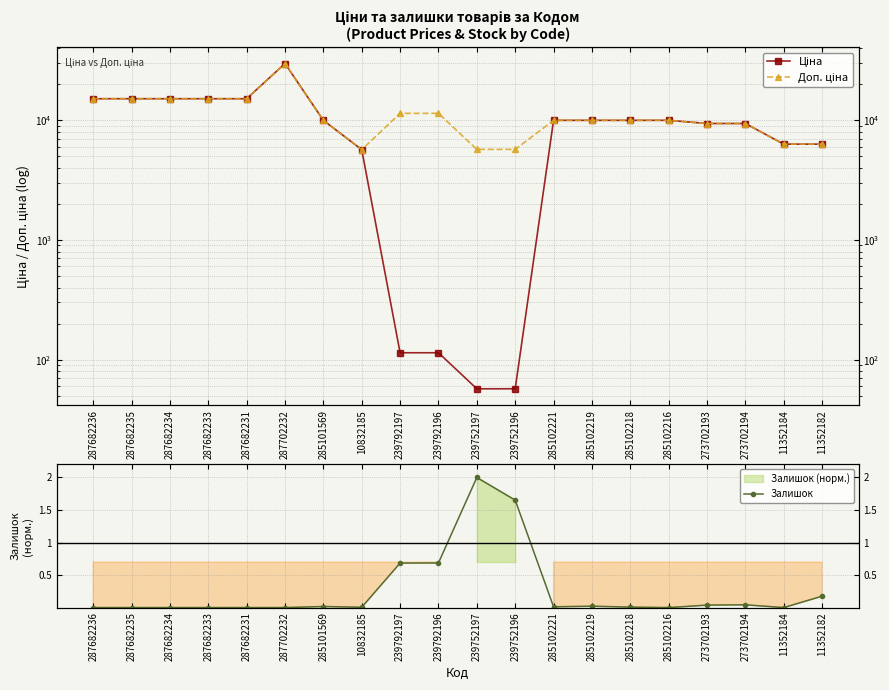

True or false: Доп. ціна has a value of 9975.0 at 285102221.

True